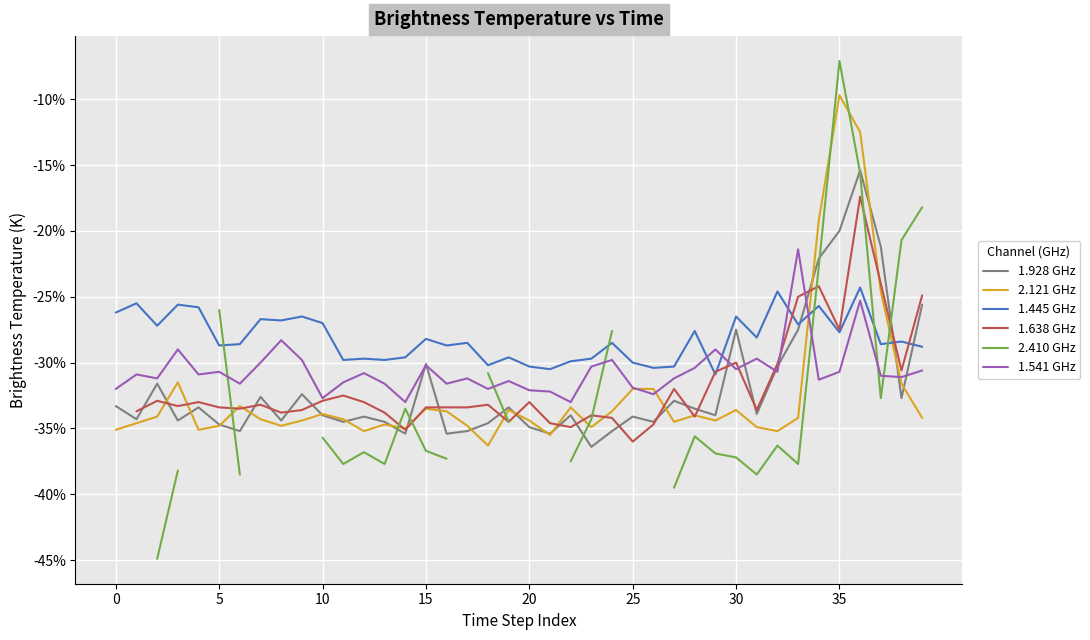

The value of 2.121 GHz at 23 is -34.9. True or false?

True